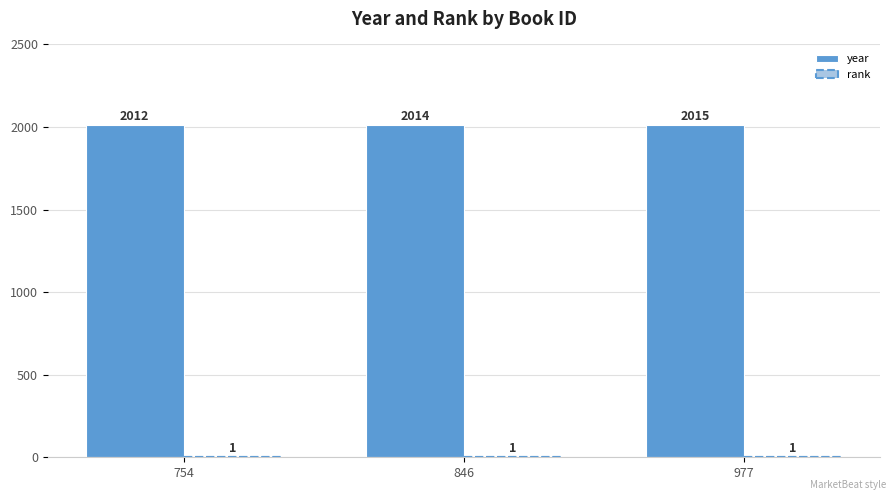

At which label is year closest to 2013?

754